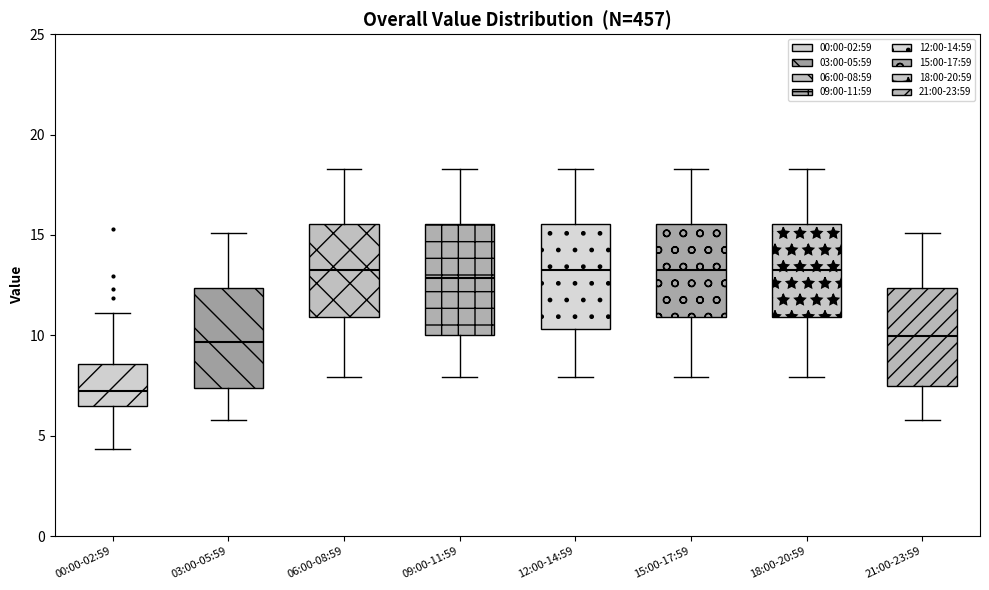

Reading left to right, transcribe this box plot: for each box, give where its median line is, the range the box spans, and where its two whiskers end, as read against the y-axis. The values are not printed on the chart, so give them approximately, as read against the axis.

00:00-02:59: median 7.0, box 6.5 to 8.5, whiskers 4.5 to 11.0
03:00-05:59: median 9.5, box 7.5 to 12.5, whiskers 6.0 to 15.0
06:00-08:59: median 13.5, box 11.0 to 15.5, whiskers 8.0 to 18.5
09:00-11:59: median 13.0, box 10.0 to 15.5, whiskers 8.0 to 18.5
12:00-14:59: median 13.5, box 10.5 to 15.5, whiskers 8.0 to 18.5
15:00-17:59: median 13.5, box 11.0 to 15.5, whiskers 8.0 to 18.5
18:00-20:59: median 13.5, box 11.0 to 15.5, whiskers 8.0 to 18.5
21:00-23:59: median 10.0, box 7.5 to 12.5, whiskers 6.0 to 15.0